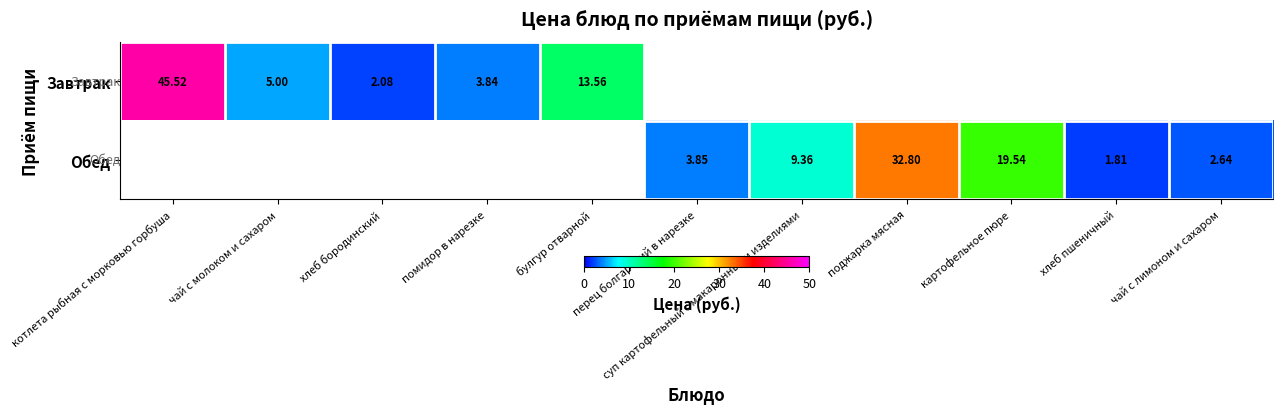

What is the difference between the maximum and minimum values in the Завтрак series?

43.4